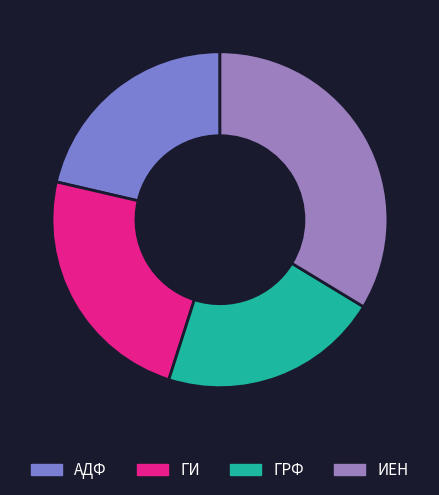

How many segments does this pie chart have?

4